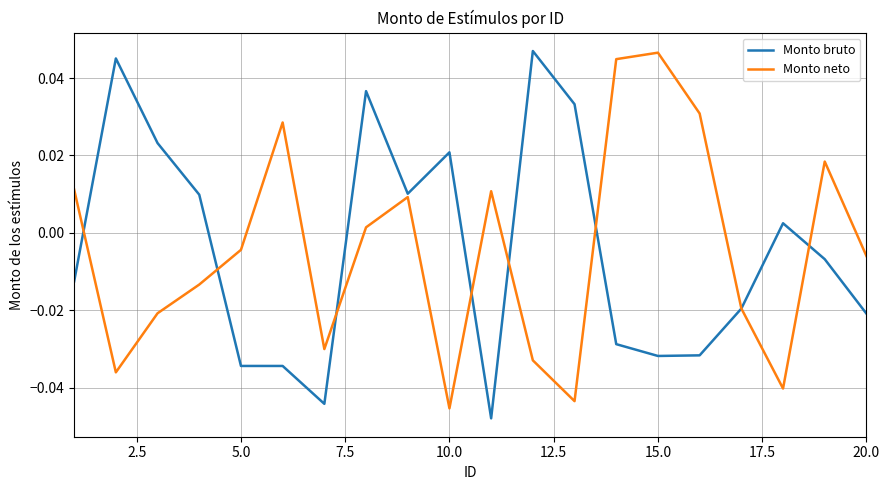

What are all the series names shown in the legend?

Monto bruto, Monto neto